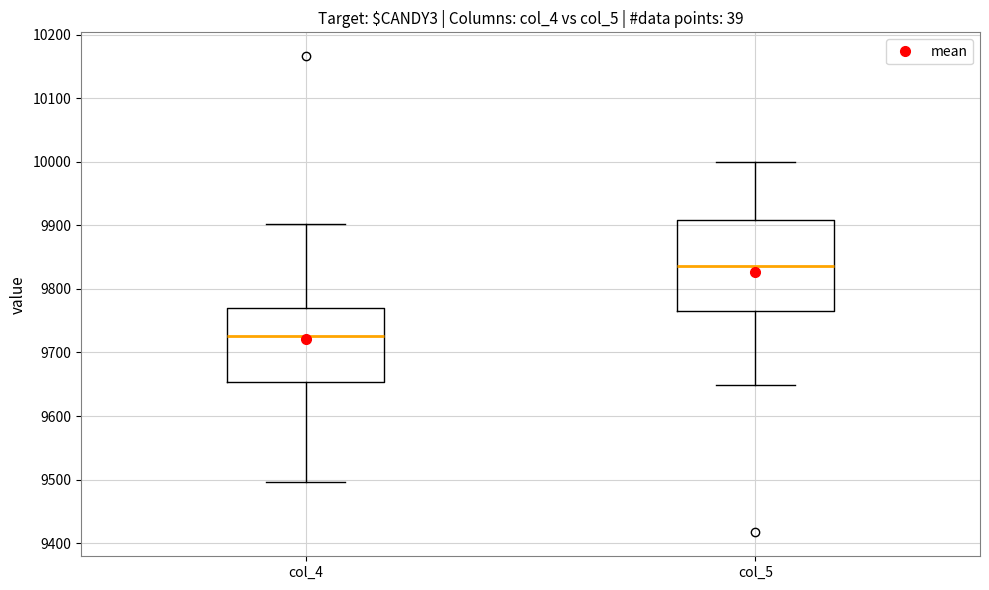

Reading left to right, transcribe this box plot: for each box, give where its median line is, the range the box spans, and where its two whiskers end, as read against the y-axis. The values are not printed on the chart, so give them approximately, as read against the axis.

col_4: median 9730, box 9650 to 9770, whiskers 9500 to 9900
col_5: median 9840, box 9760 to 9910, whiskers 9650 to 10000